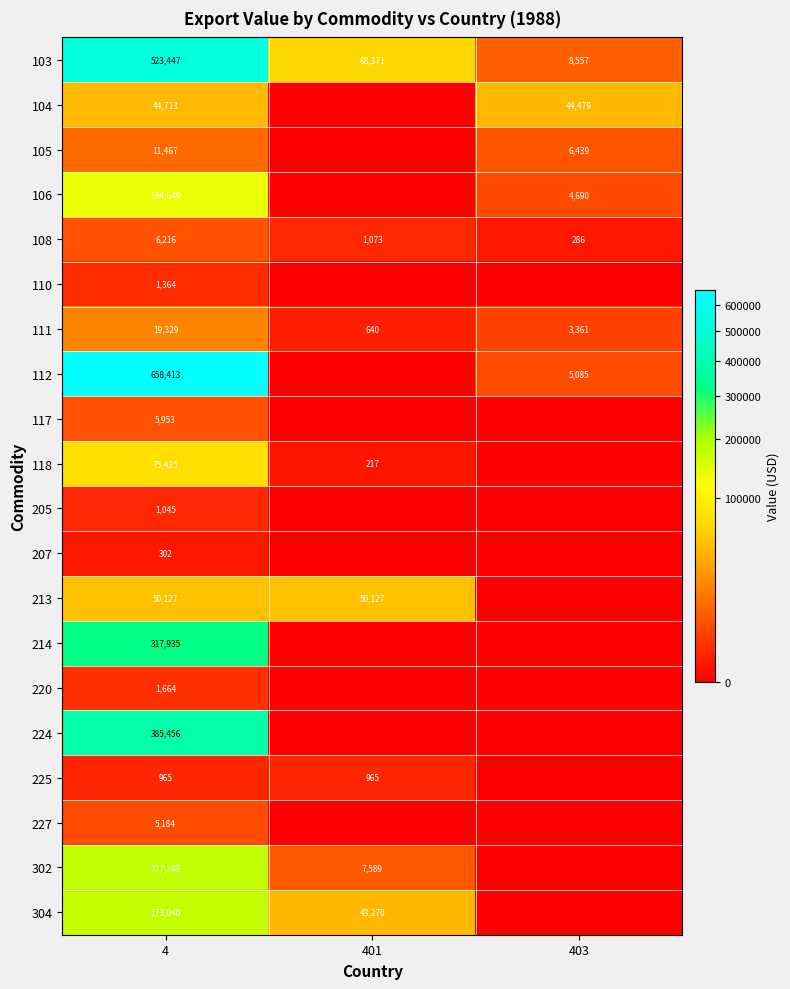

True or false: 227 has a value of 2872 at 4.

False